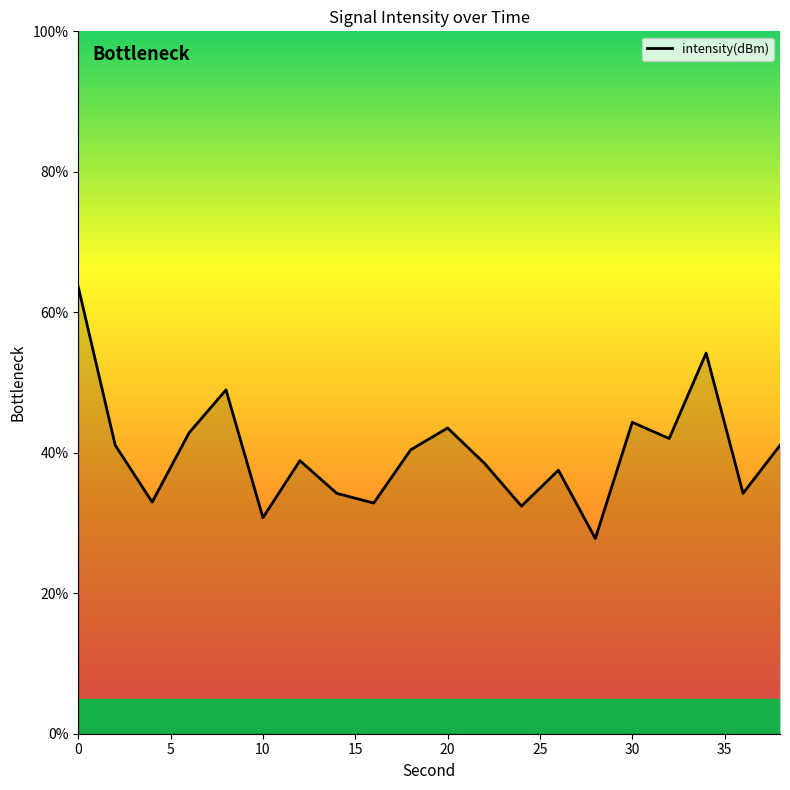

What is the greatest value displayed?

63.6